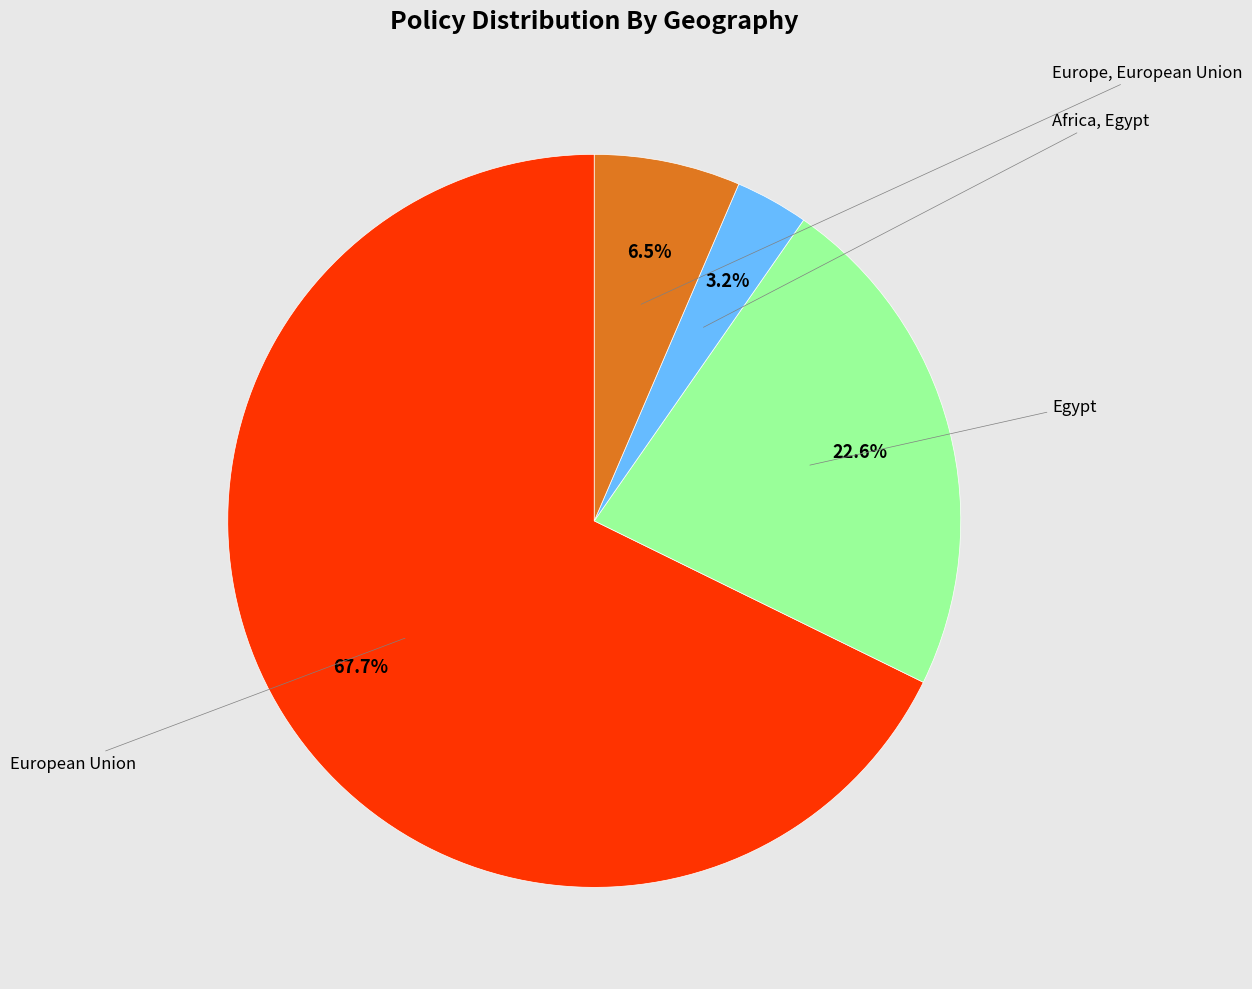

Does any single category account for the majority?

Yes